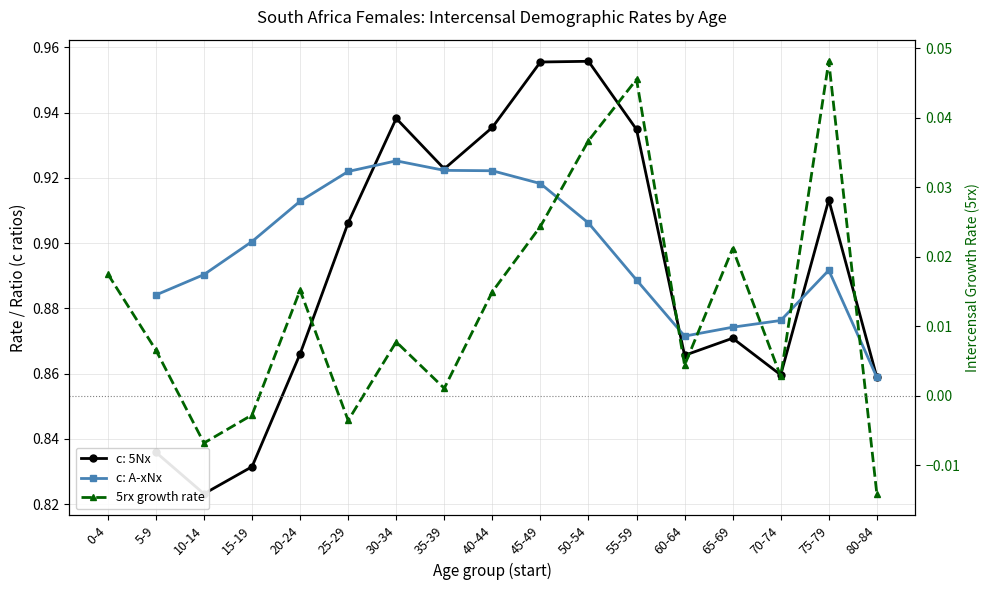

The value at 70-74 is 0.0. True or false?

False